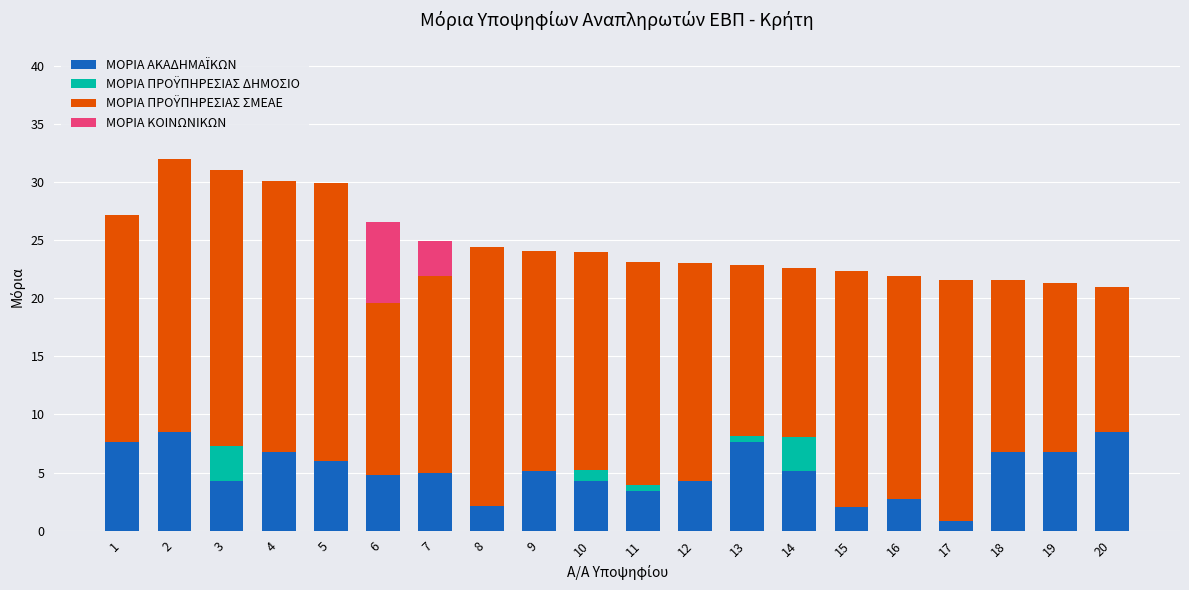

What is the total value across all series at 14?

22.6